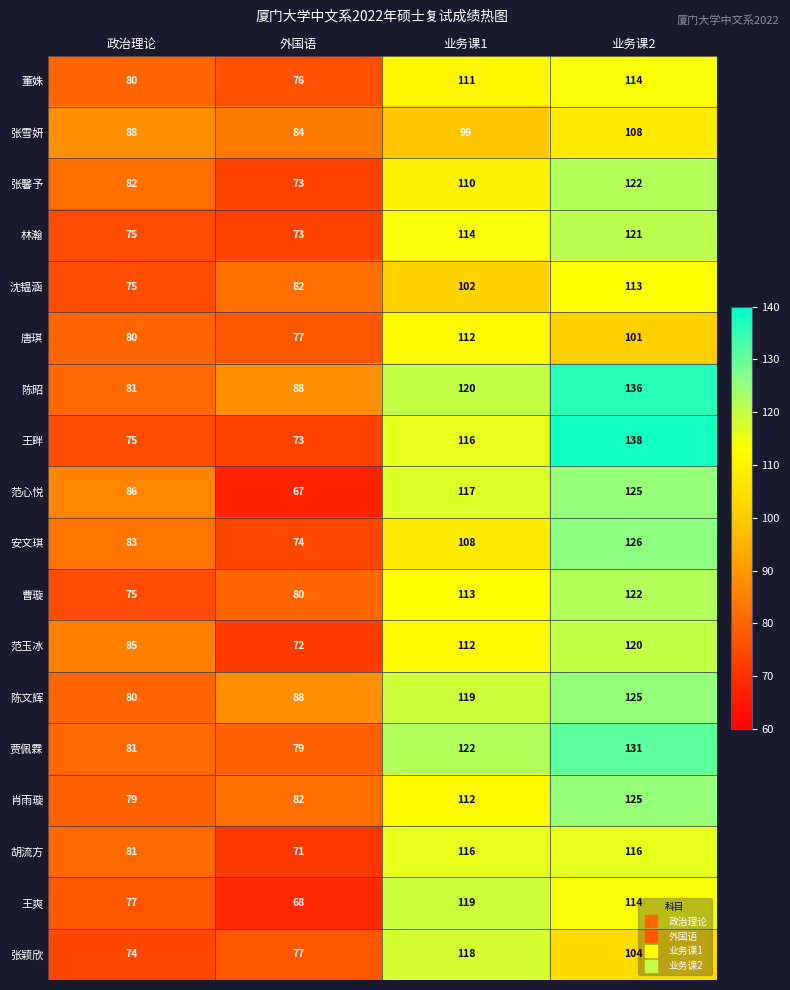

What is the lowest value of the 贾佩霖 series?

79